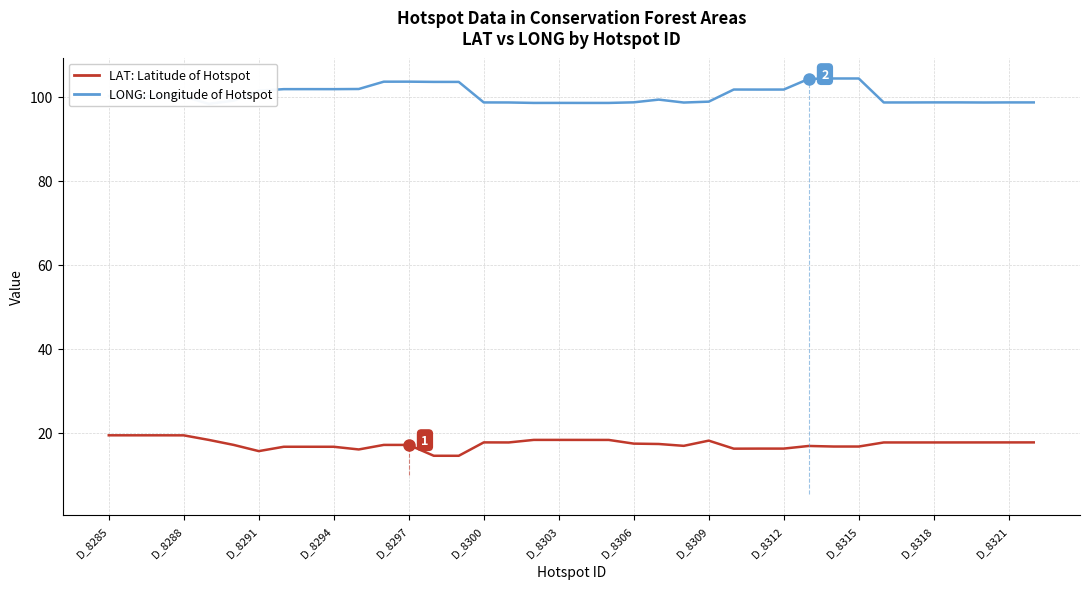

How many values in the LONG: Longitude of Hotspot series are below 100?

19